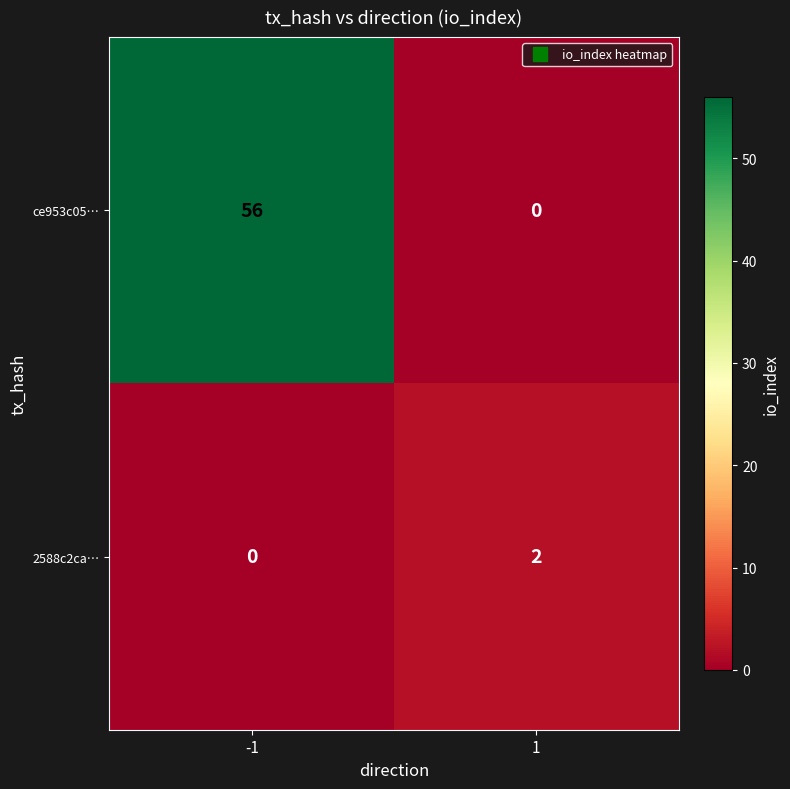

Rank the series by their average value, from lowest to highest.

2588c2ca…, ce953c05…